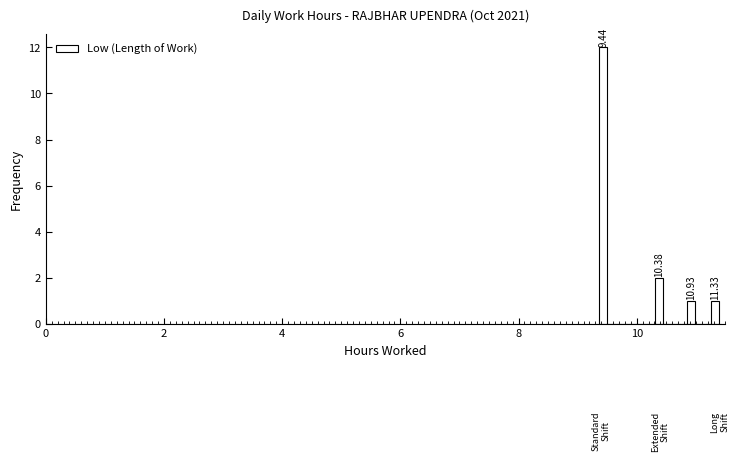

Around what value on the x-axis is the tallest bar? Give the approximate position of its centre, as read against the axis.

9.4